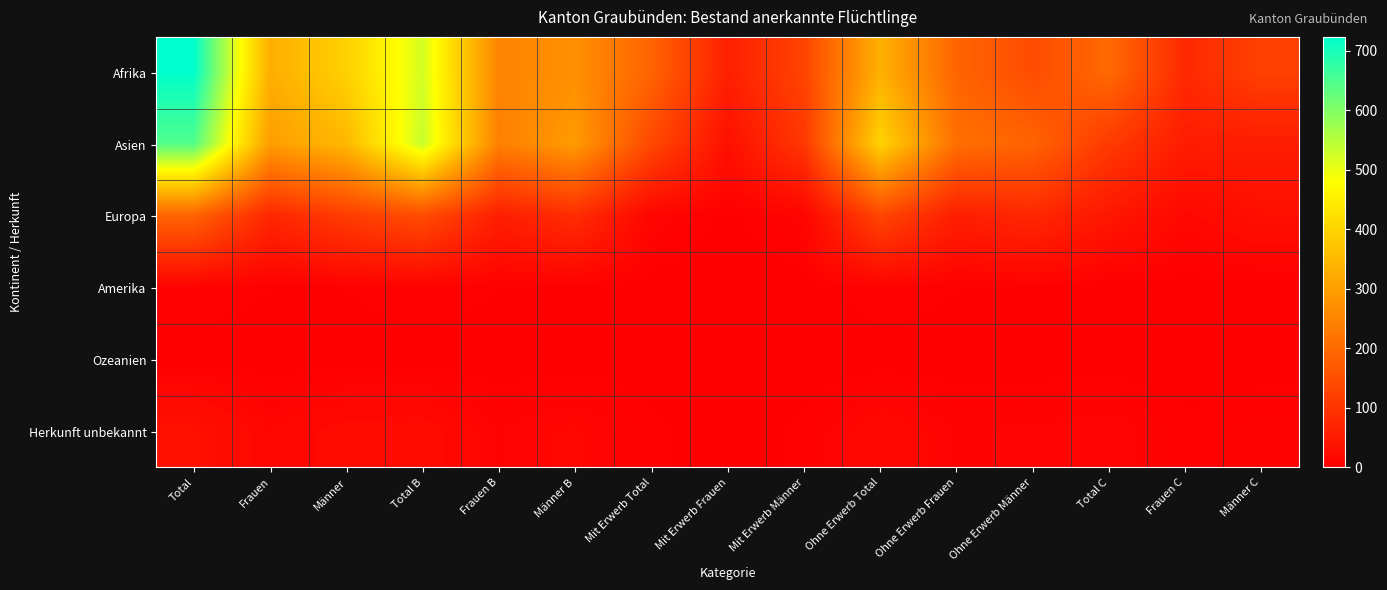

What is the maximum value shown in the chart?

723